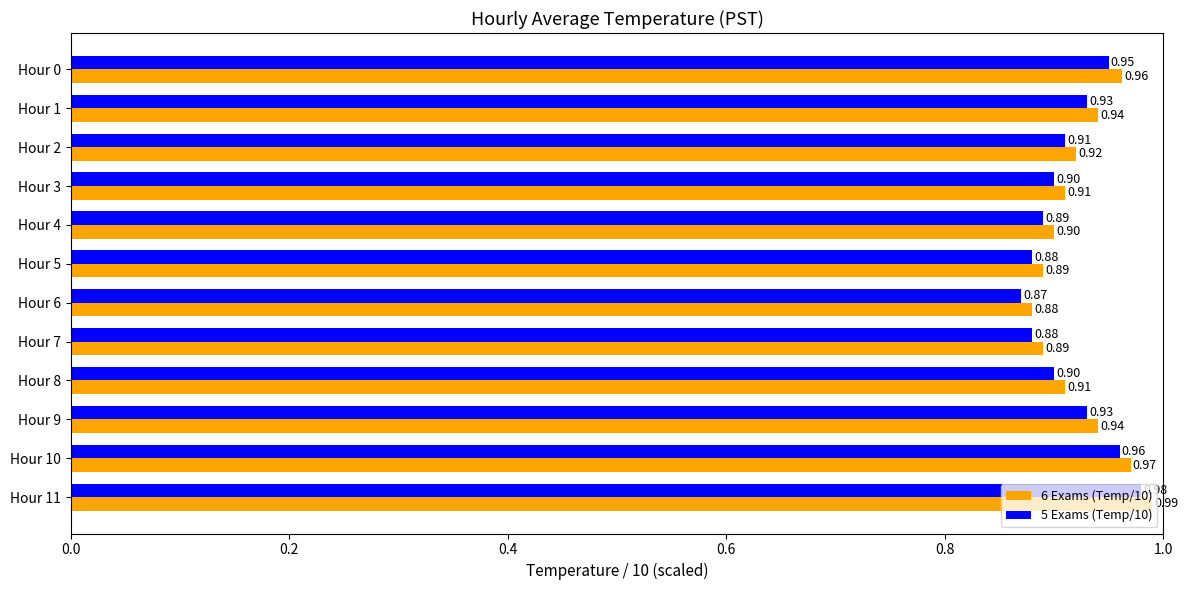

What is the total value across all series at Hour 6?

1.8